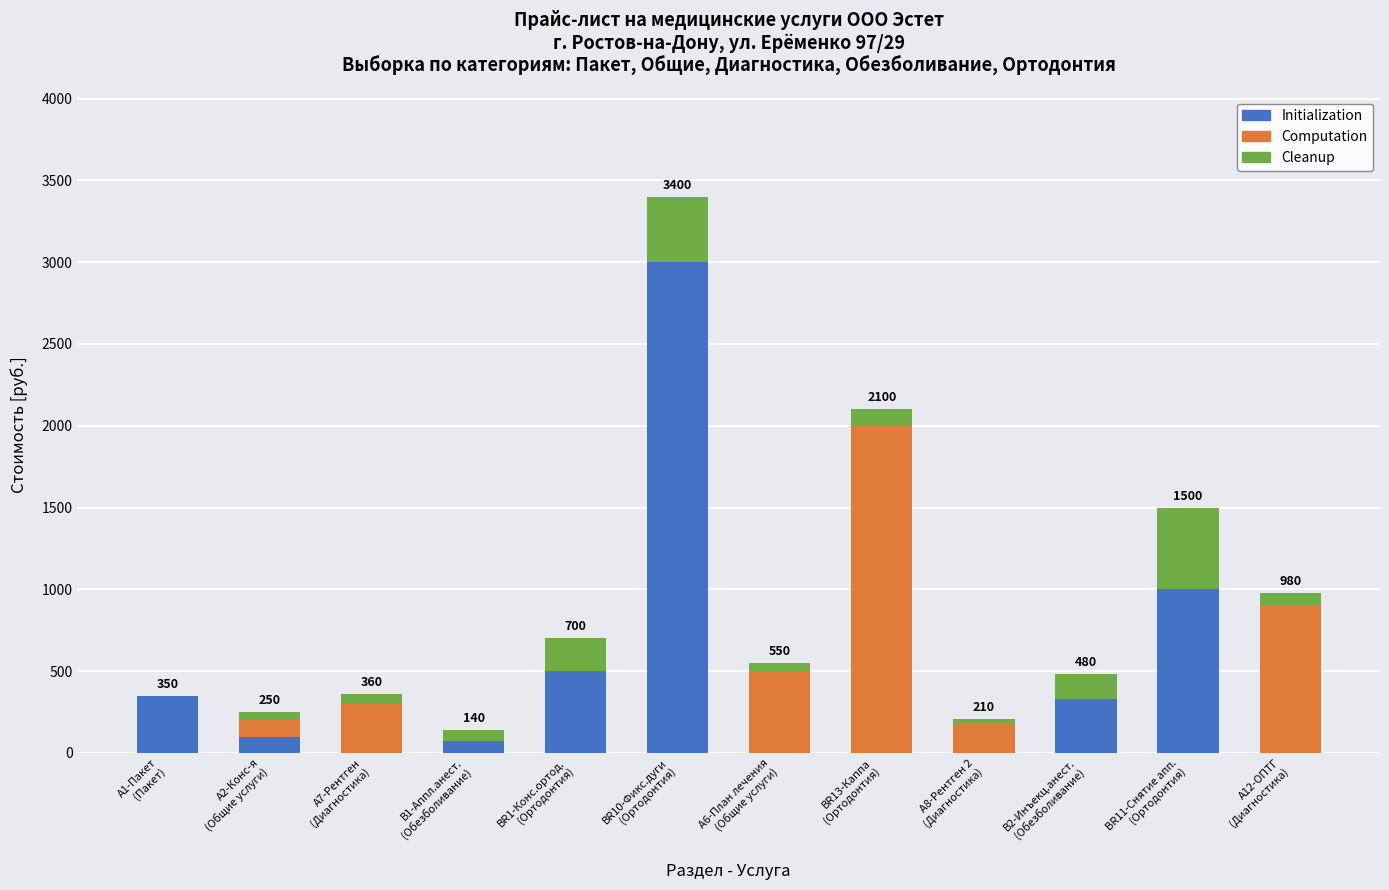

What is the highest value of the Initialization series?

3000